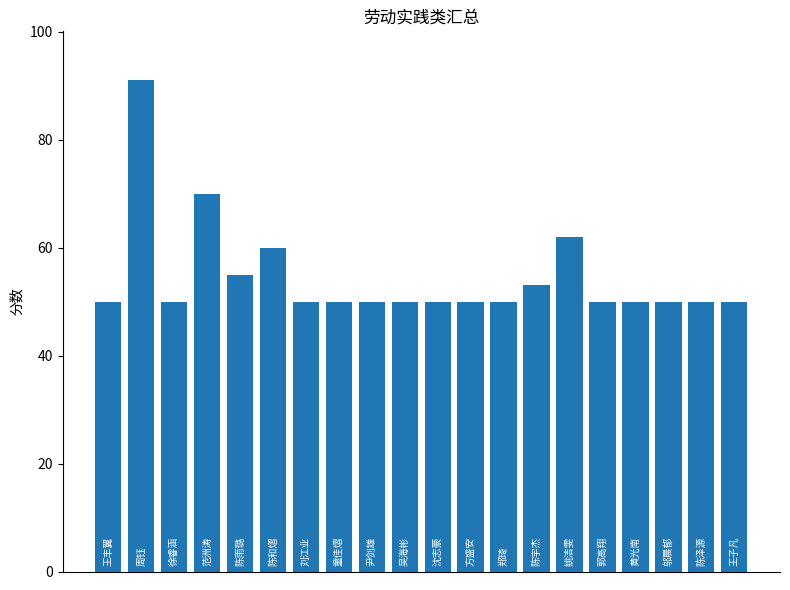

How many data points does each series have?

20